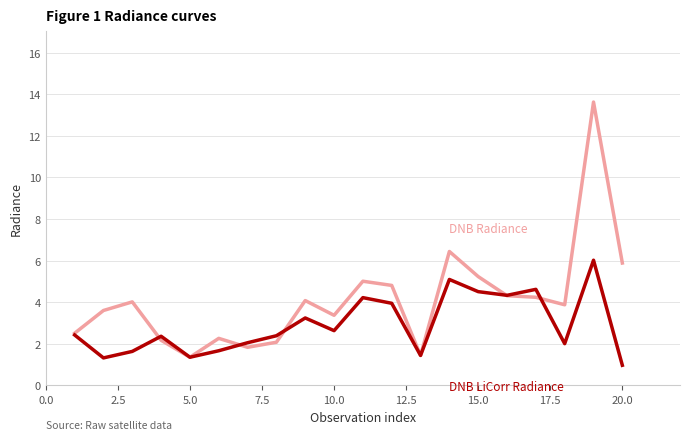

What is the minimum value shown in the chart?

1.0